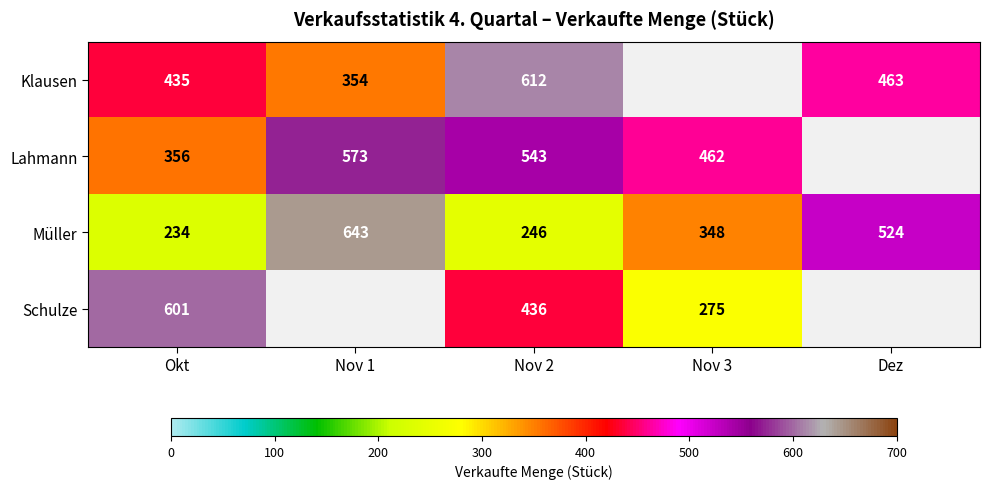

What is the approximate value of Müller at Nov 1, to the nearest 5?

645